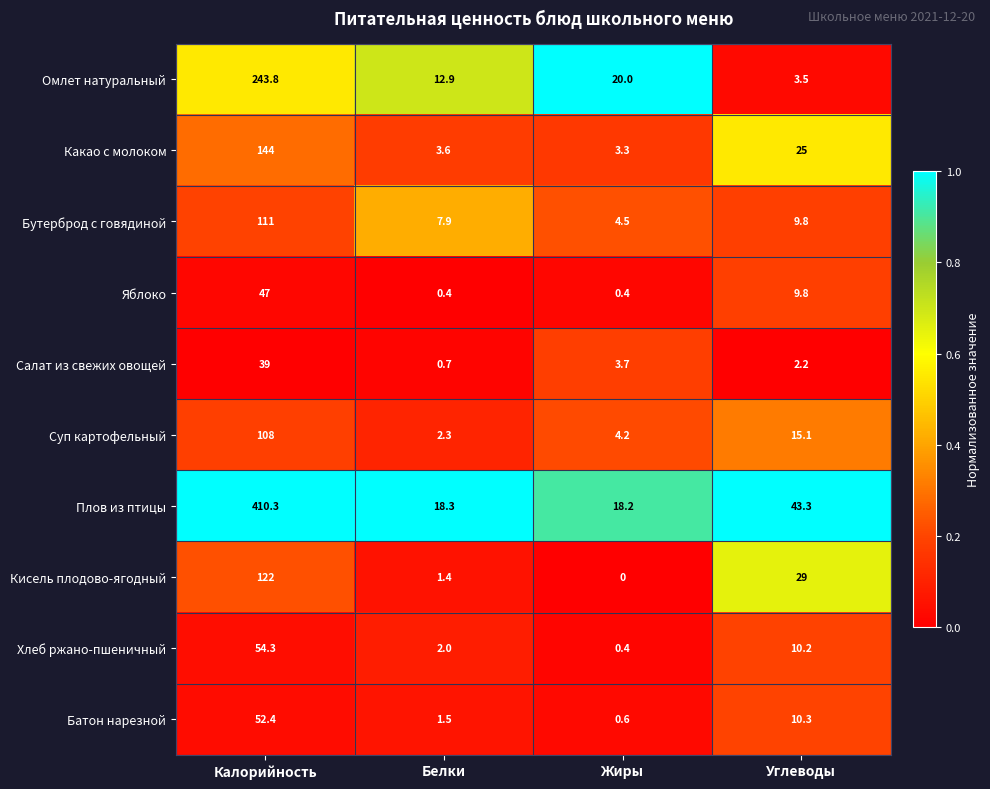

What is the maximum value shown in the chart?

410.3